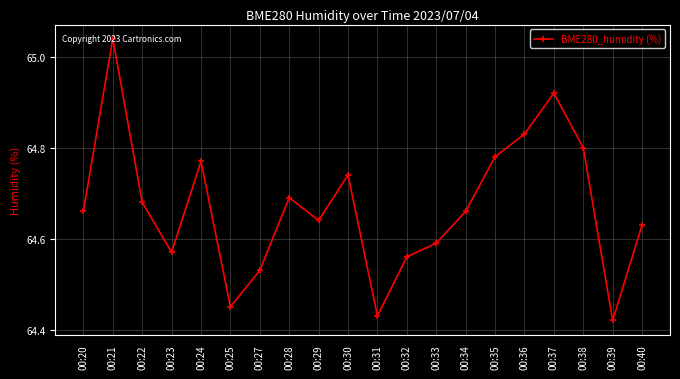

Is it true that the value at 00:36 is 64.8?

True